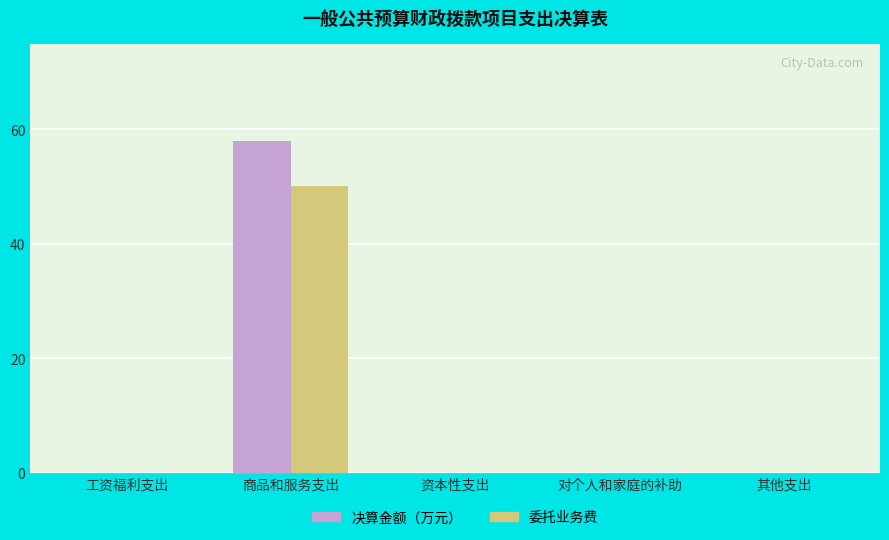

Which series changed the most between 商品和服务支出 and 资本性支出?

决算金额（万元）